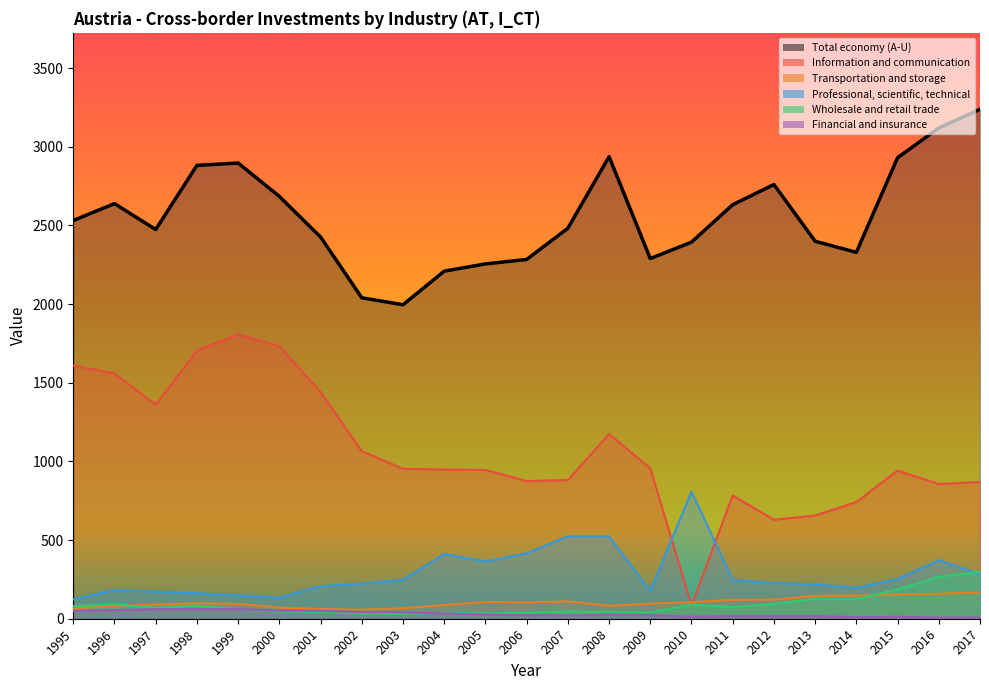

Rank the series at 2013 from highest to lowest value.

Total economy (A-U), Information and communication, Professional, scientific, technical, Transportation and storage, Wholesale and retail trade, Financial and insurance